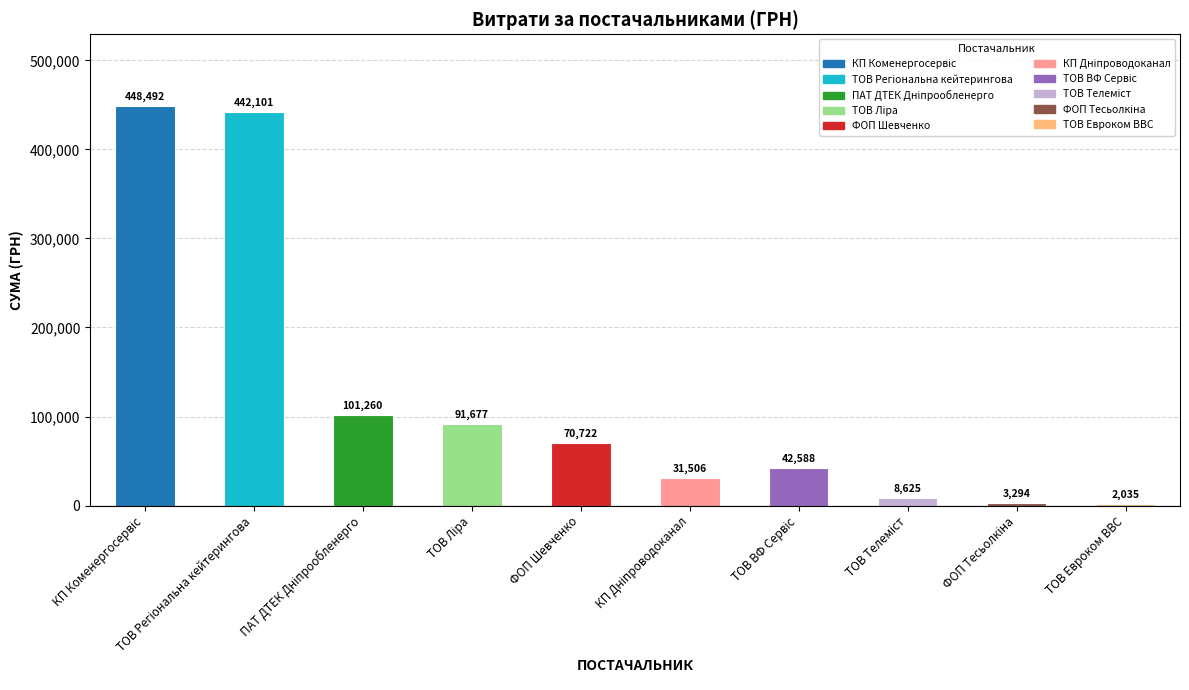

What position from the right is ТОВ Евроком ВВС?

1